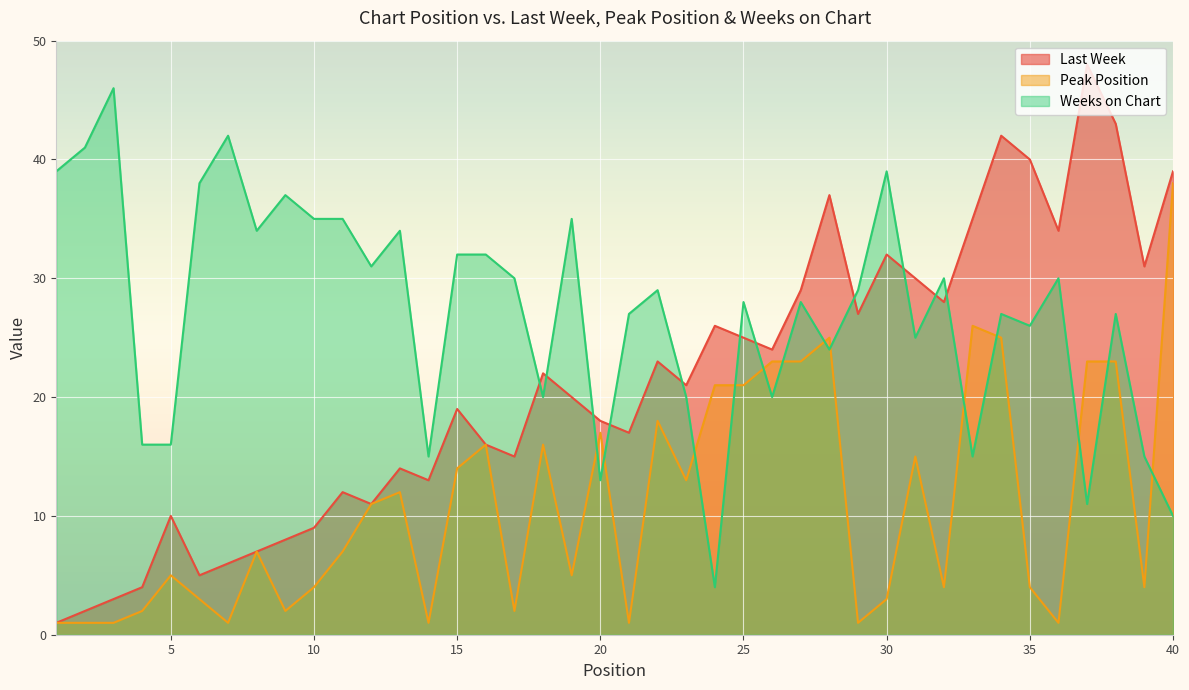

True or false: Weeks on Chart has a value of 30 at 17.

True